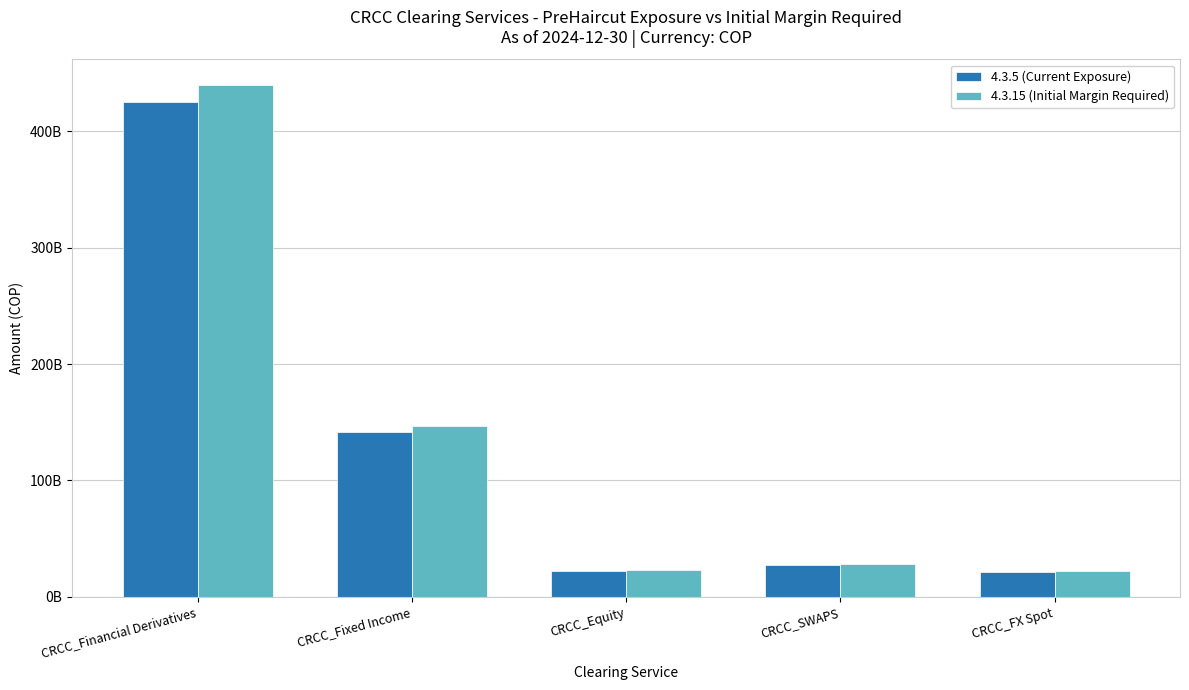

List the labels in order of 4.3.5 (Current Exposure) value, largest first.

CRCC_Financial Derivatives, CRCC_Fixed Income, CRCC_SWAPS, CRCC_Equity, CRCC_FX Spot